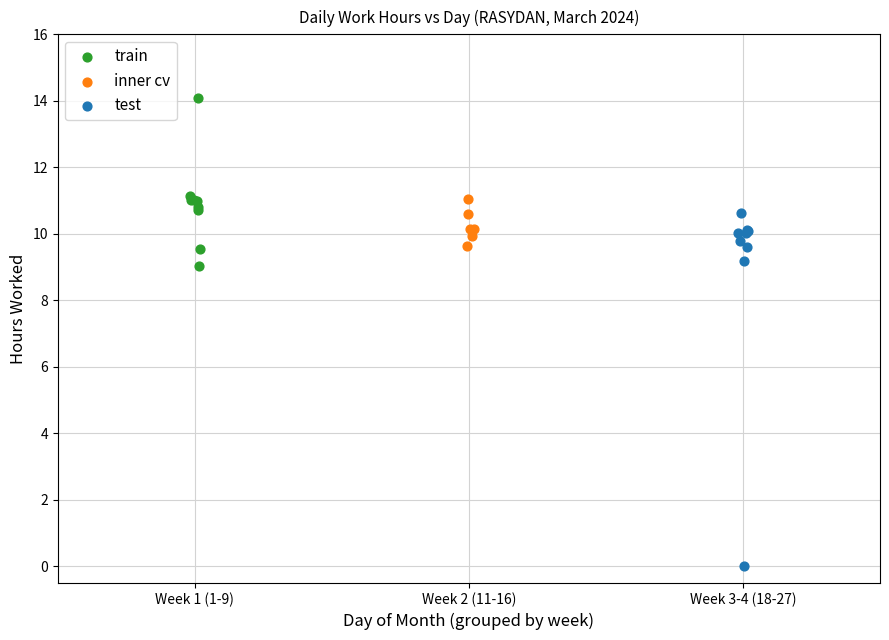

Which series reaches the minimum Y coordinate?

test